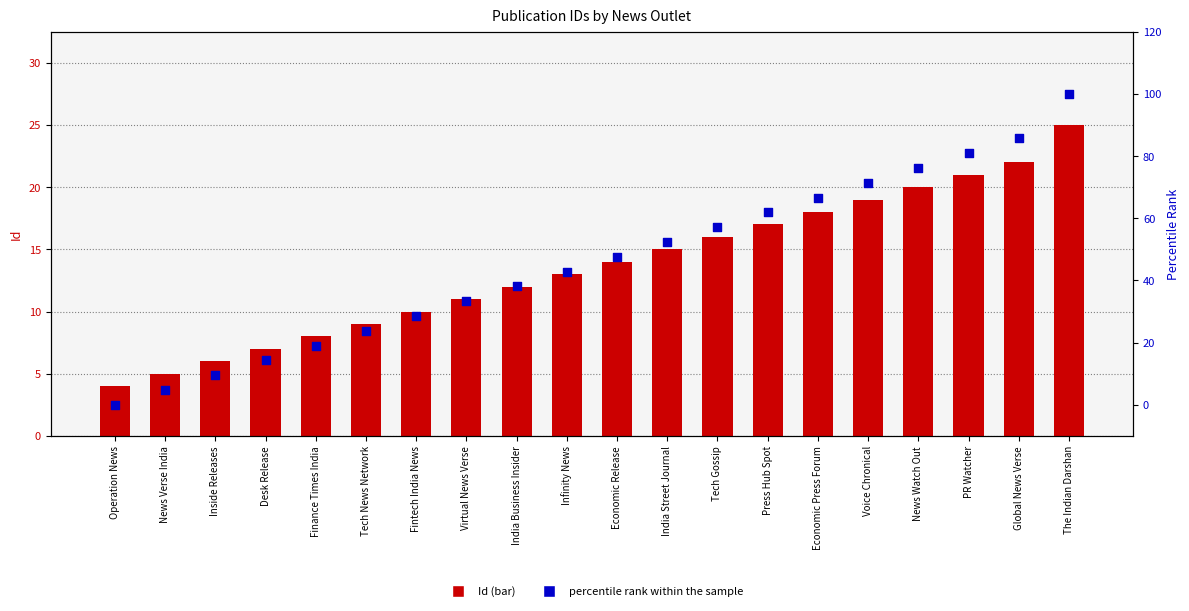

What is the total value across all series at The Indian Darshan?

125.0